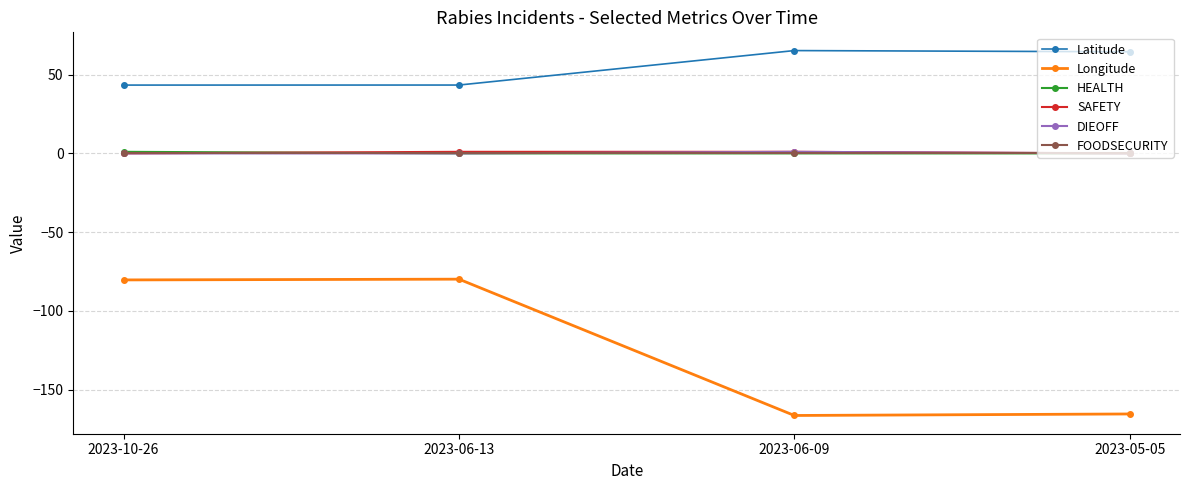

True or false: Latitude and SAFETY cross at least once.

False